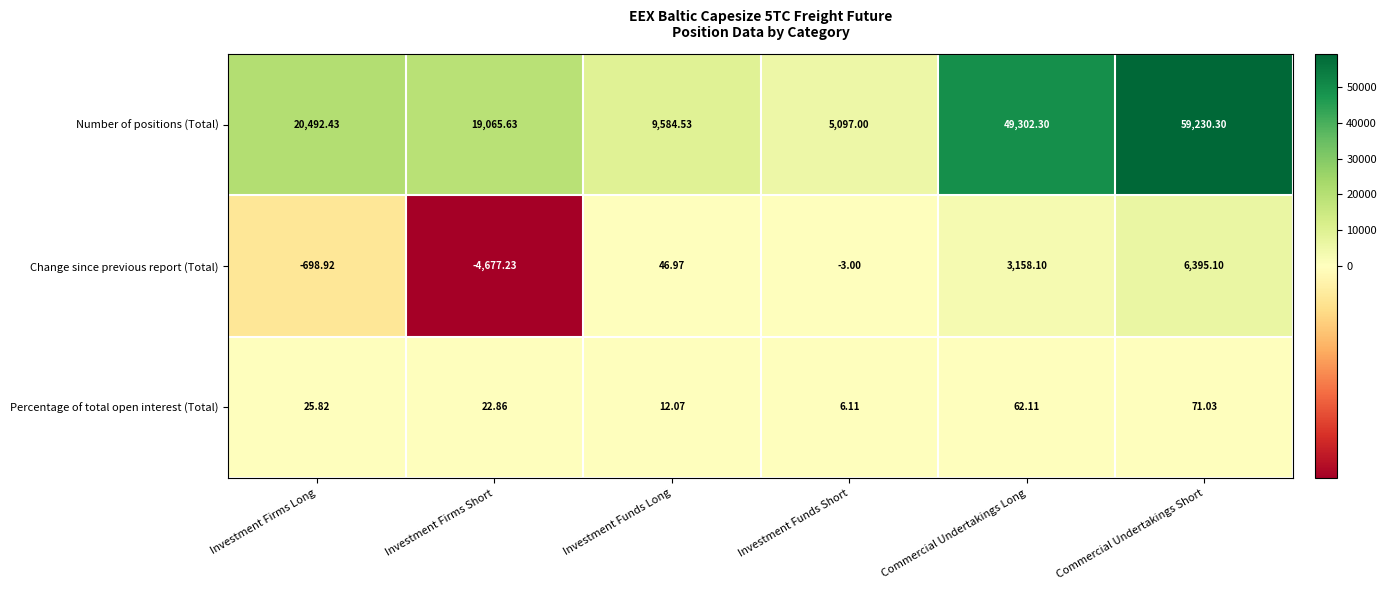

Rank the series by their maximum value, from lowest to highest.

Percentage of total open interest (Total), Change since previous report (Total), Number of positions (Total)